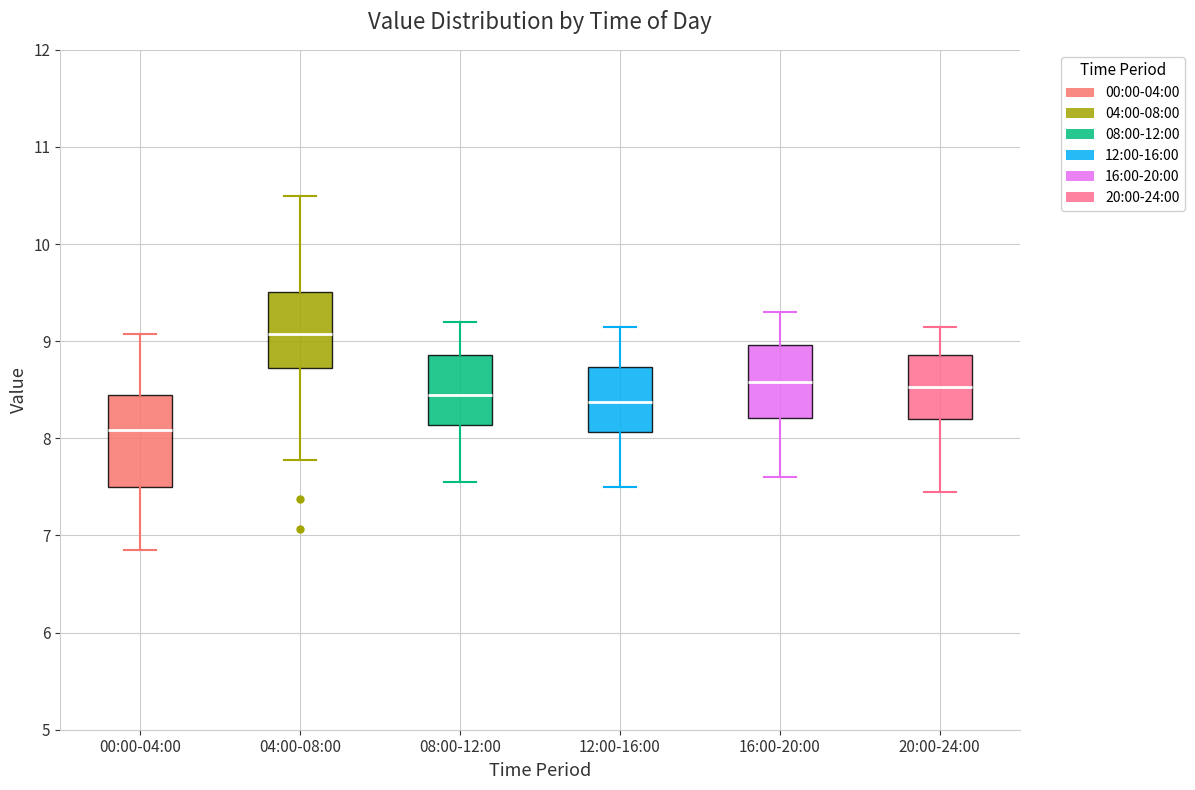

Which box has the highest median line?

04:00-08:00